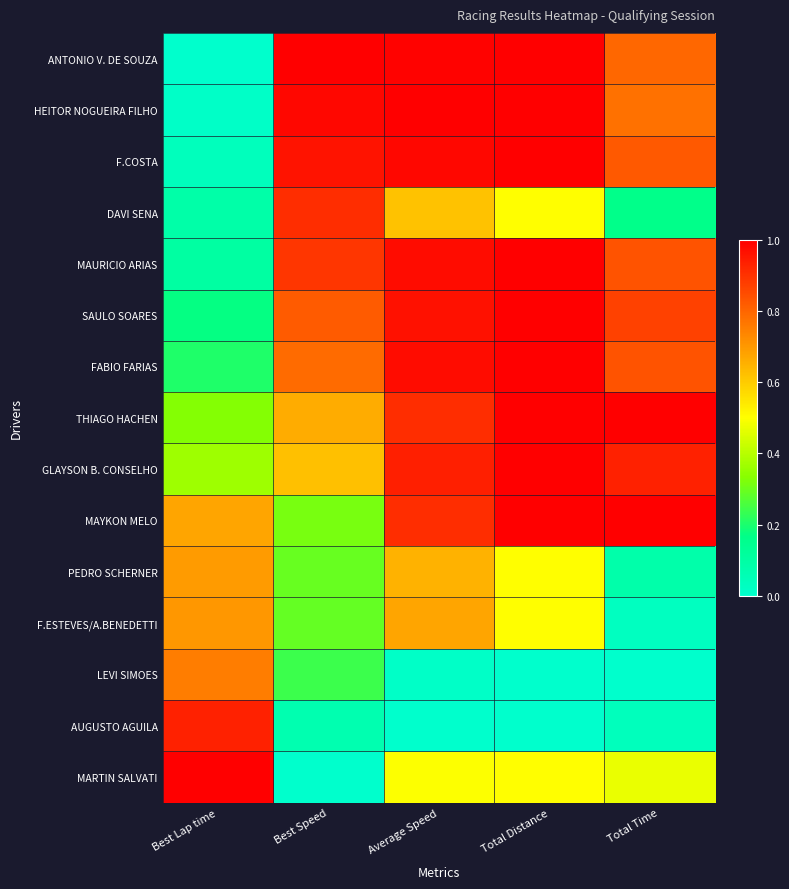

Rank the series at Best Speed from lowest to highest value.

MARTIN SALVATI, AUGUSTO AGUILA, LEVI SIMOES, F.ESTEVES/A.BENEDETTI, PEDRO SCHERNER, MAYKON MELO, GLAYSON B. CONSELHO, THIAGO HACHEN, FABIO FARIAS, SAULO SOARES, MAURICIO ARIAS, DAVI SENA, F.COSTA, HEITOR NOGUEIRA FILHO, ANTONIO V. DE SOUZA